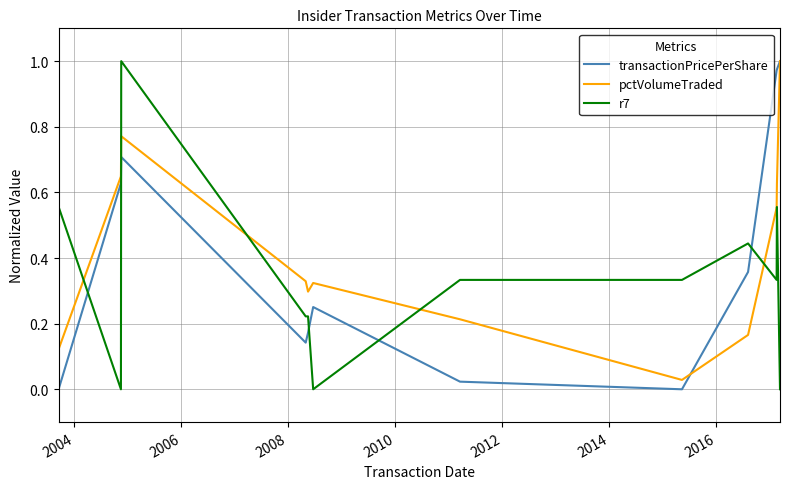

True or false: r7 and pctVolumeTraded cross at least once.

True